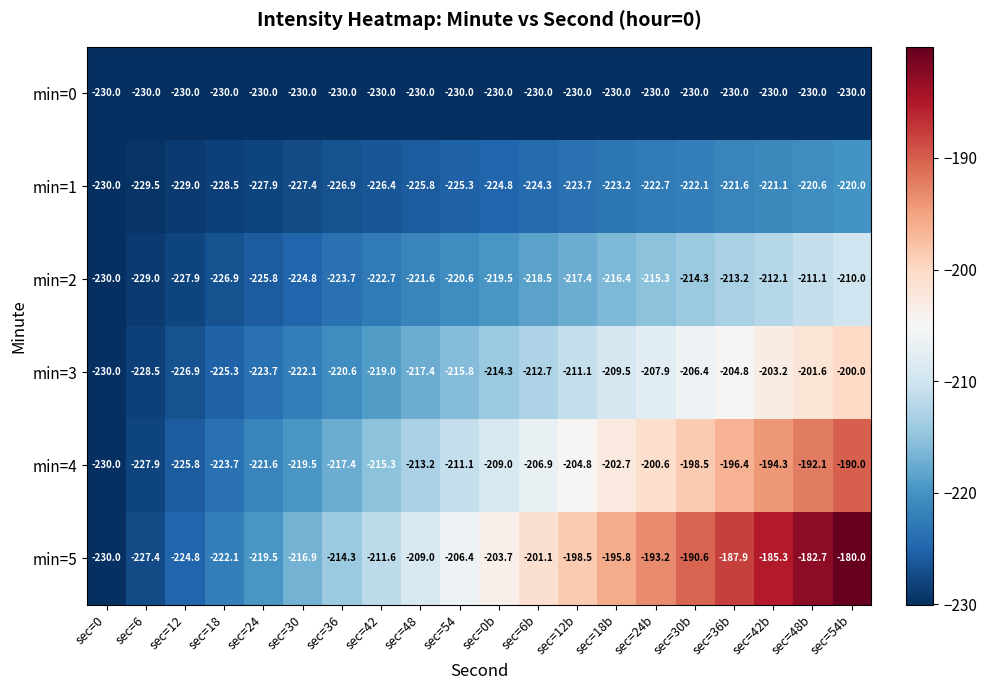

Count the number of categories in the chart.

20